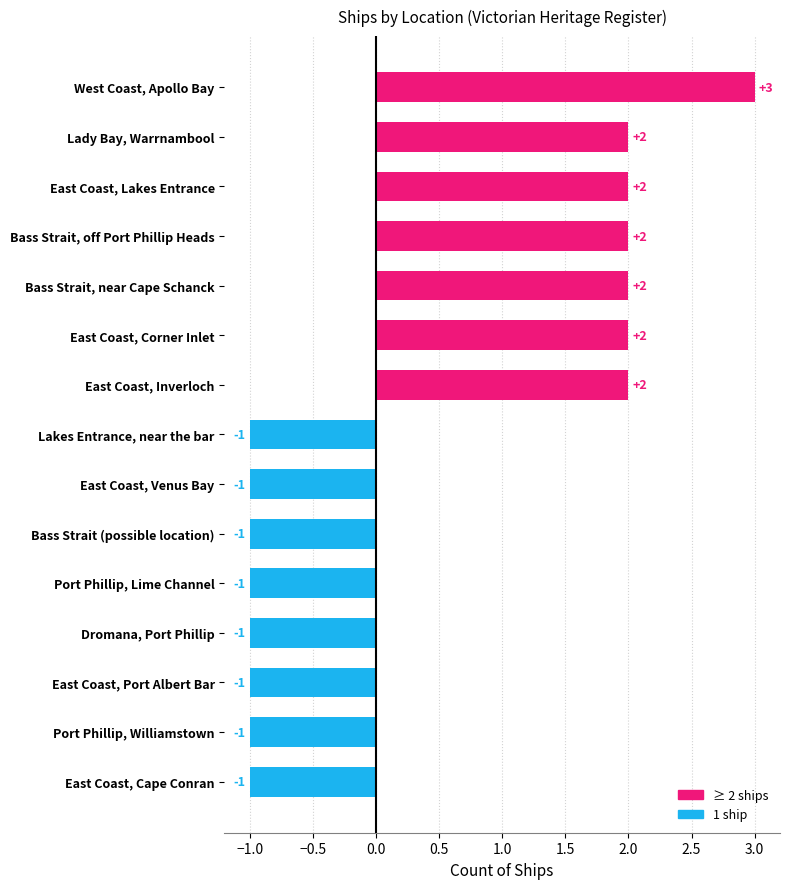

The chart shows a value of -2 at East Coast, Cape Conran. True or false?

False